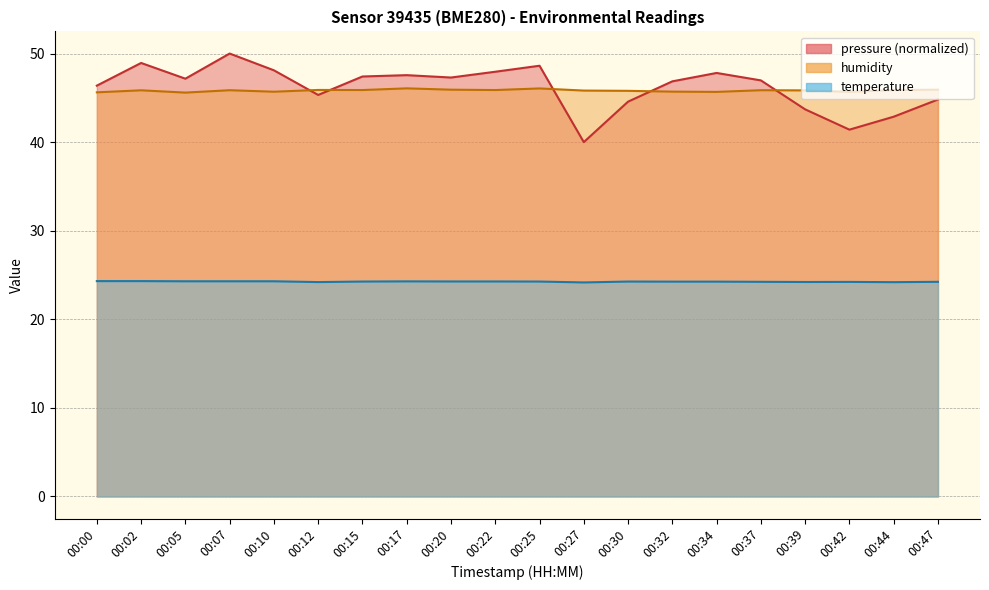

What is the sum of all temperature values?

485.0